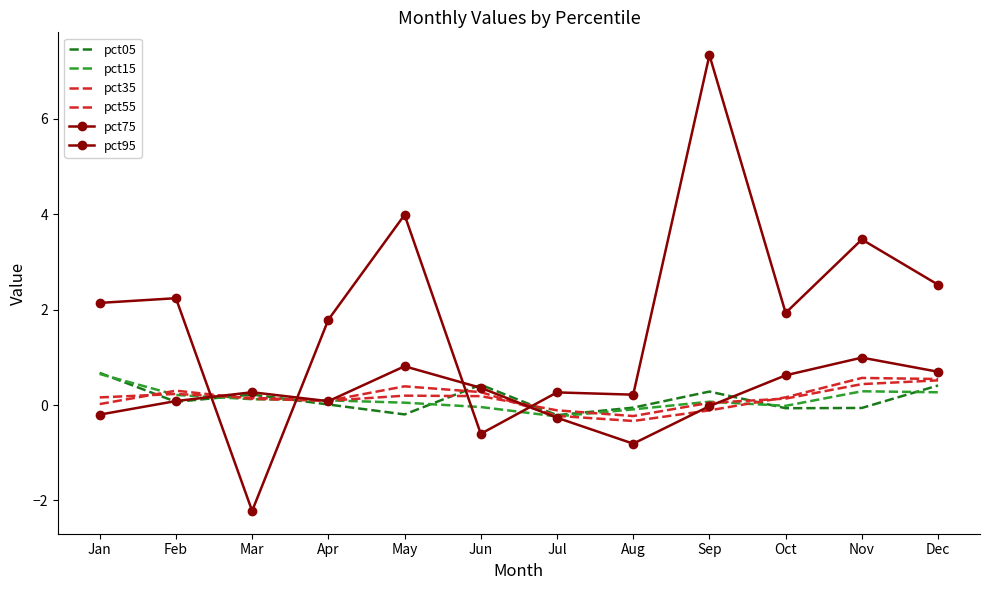

Rank the categories by pct35 value from lowest to highest.

Aug, Jul, Sep, Apr, Oct, Mar, Jan, Jun, May, Feb, Nov, Dec